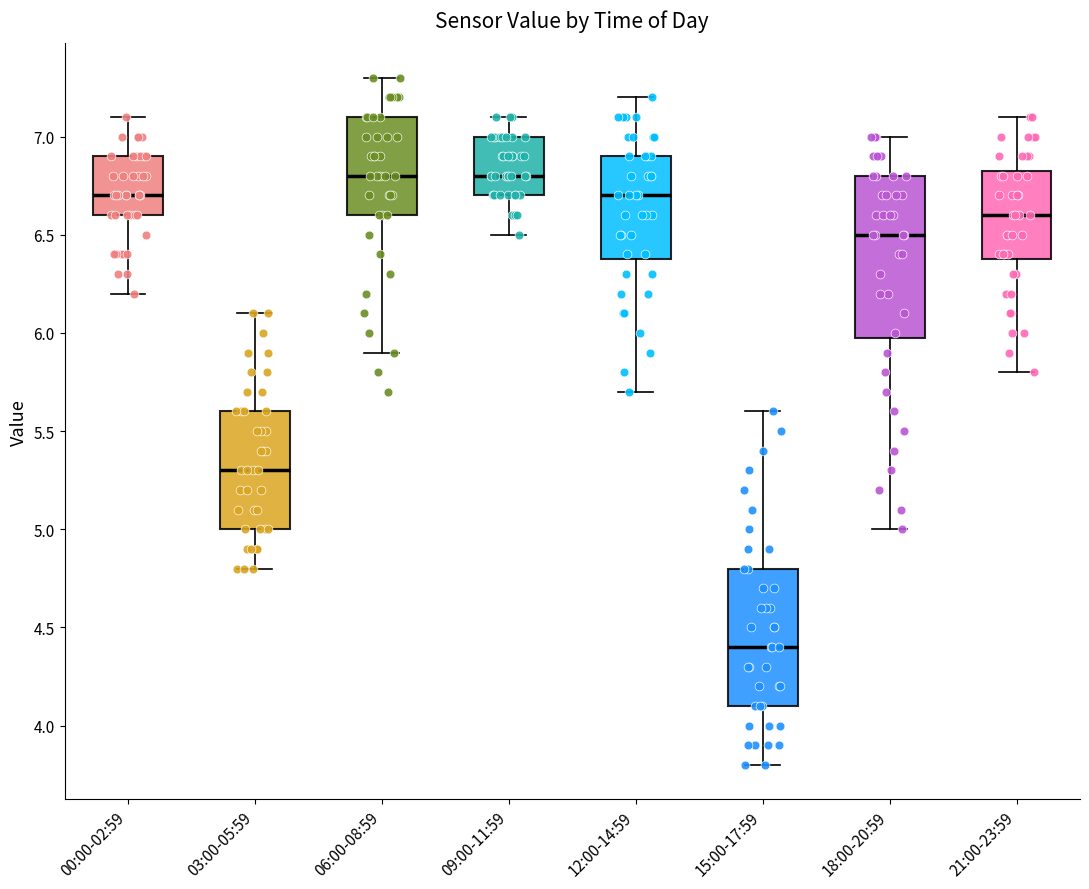

Comparing the boxes themselves (not the whiskers), which one is the tallest?

18:00-20:59